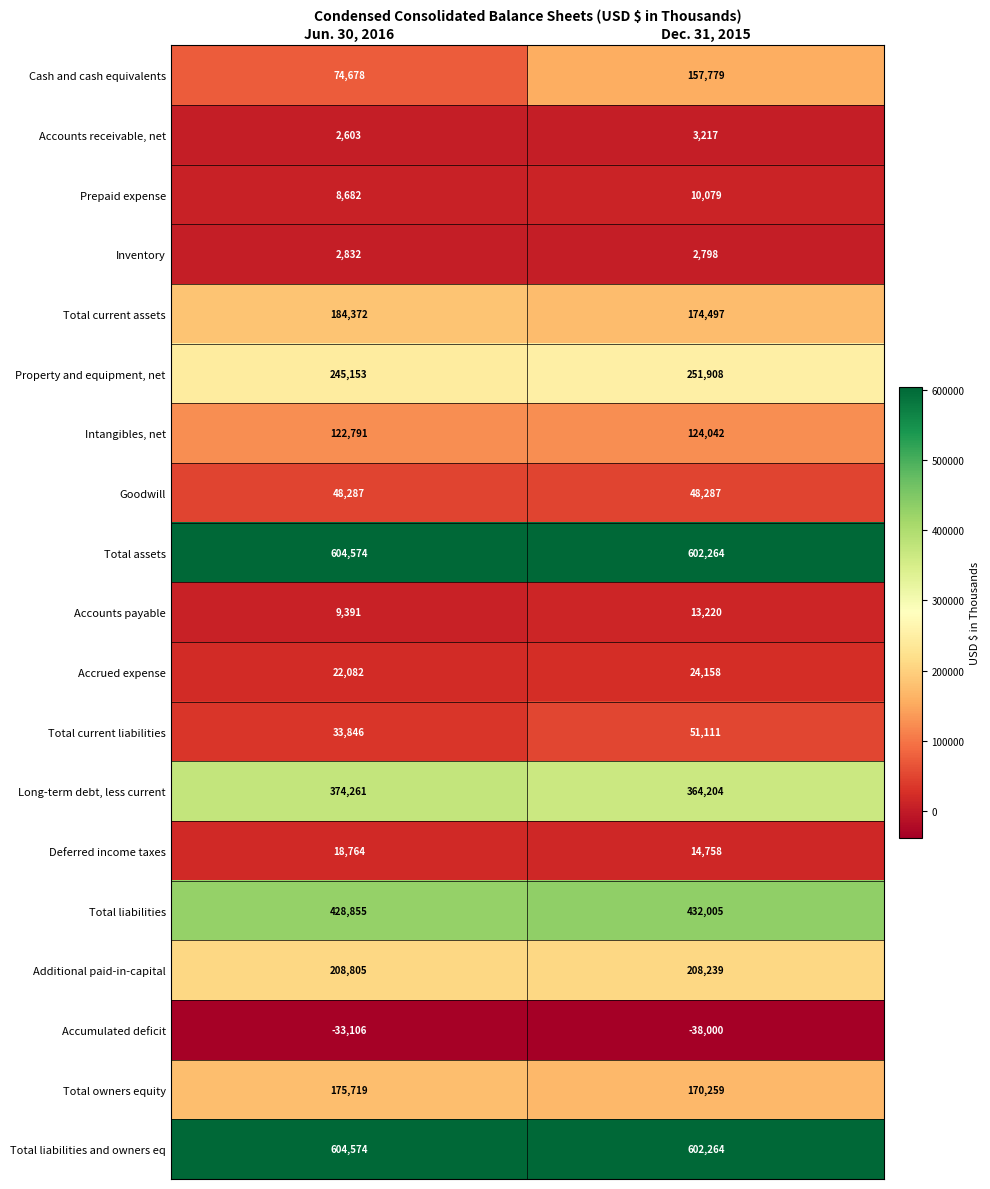

What is the spread (max minus min) of values at Dec. 31, 2015?

640264